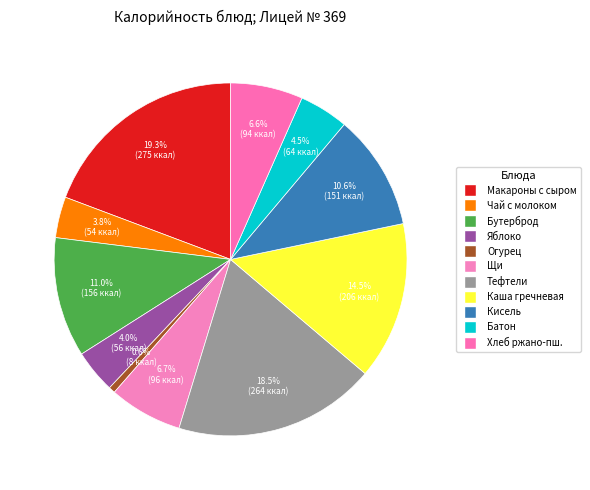

Which slice is the smallest?

Огурец свежий